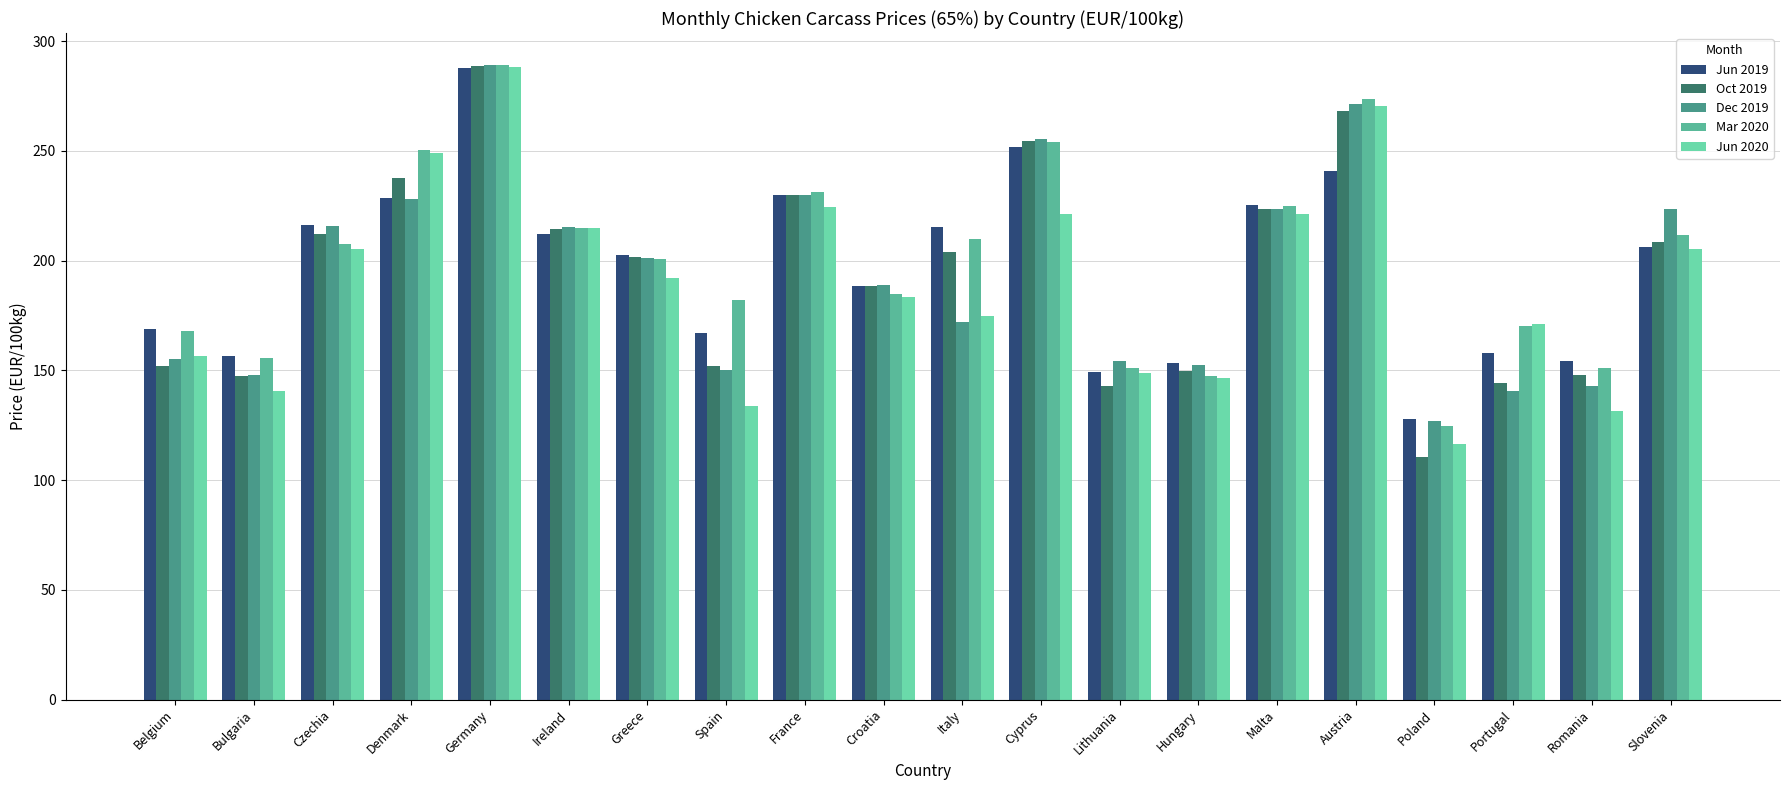

What position from the right is France?

12